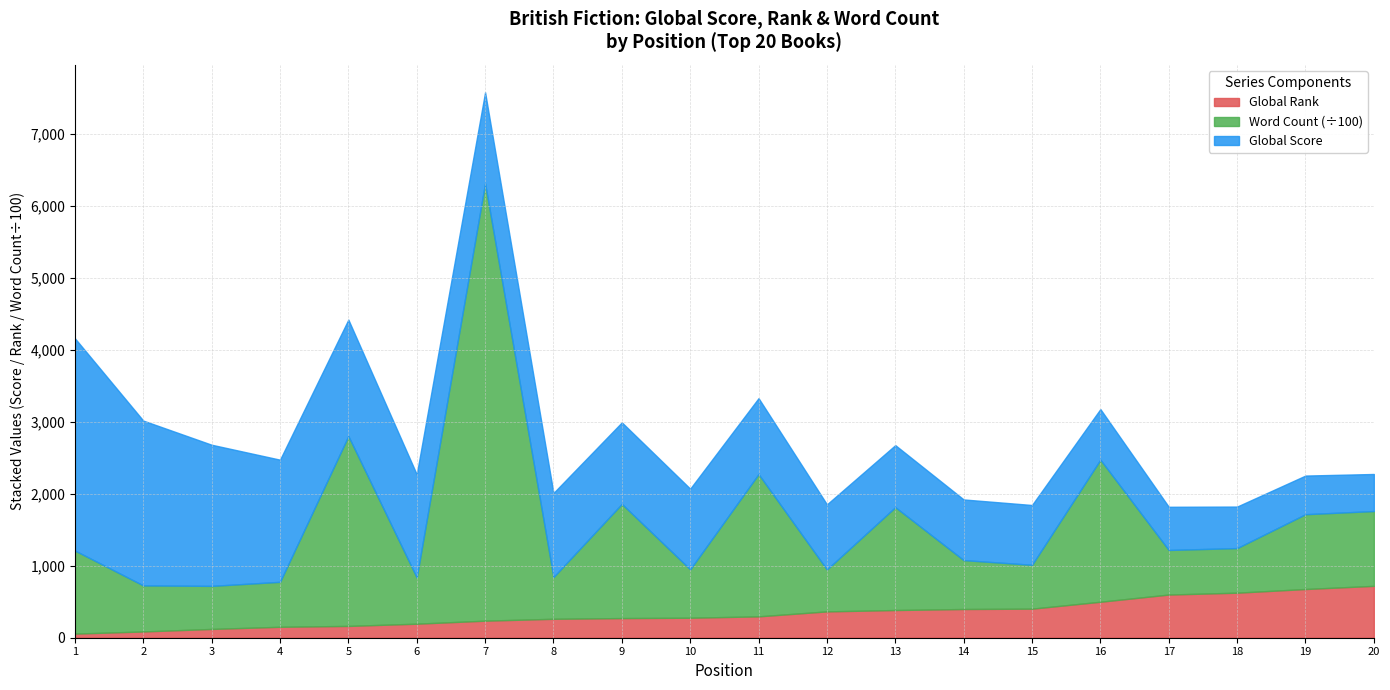

Does the chart display data point markers on the line(s)?

No